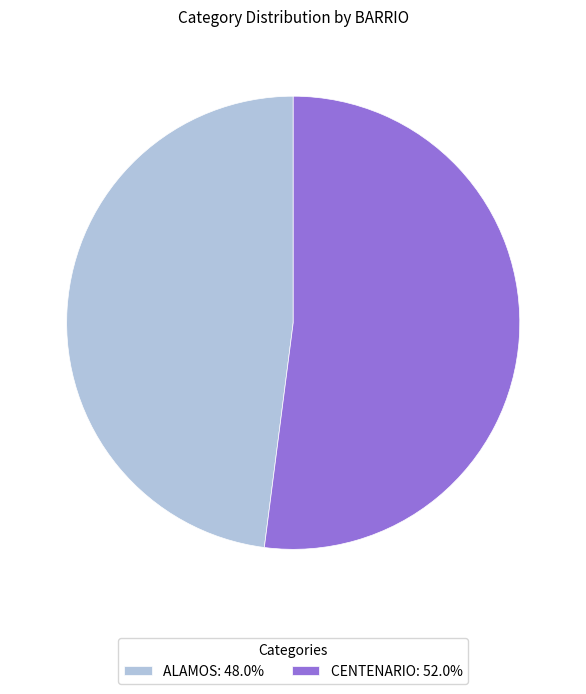

Do CENTENARIO: 52.0% and ALAMOS: 48.0% together represent more than half of the pie?

Yes